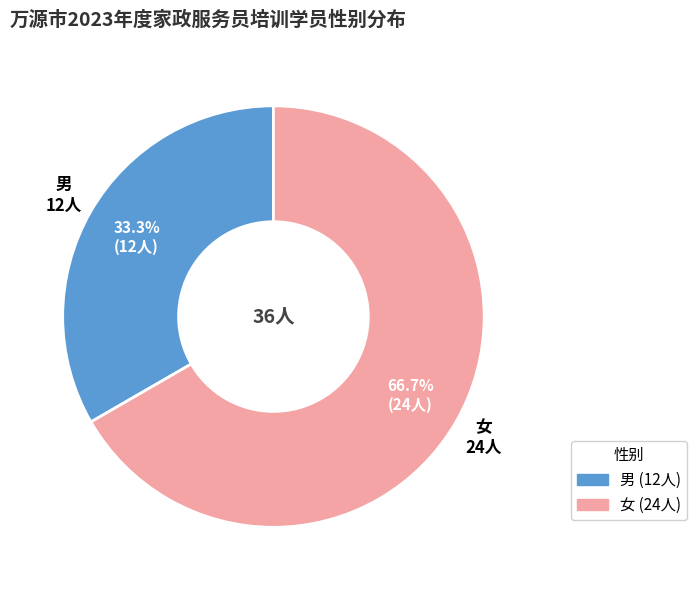

To the nearest percent, what is the difference between the 女 and 男 slice percentages?

33%